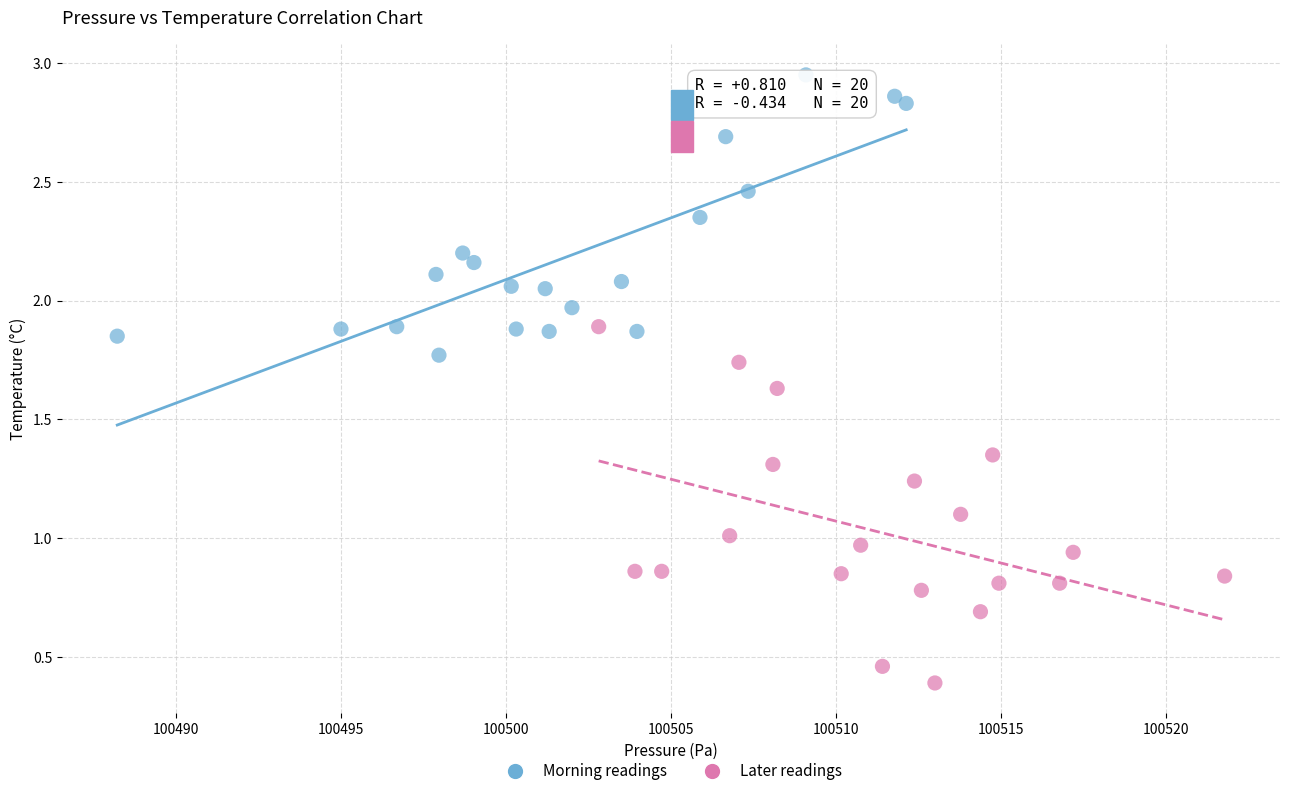

Which series reaches the maximum Y coordinate?

Morning readings